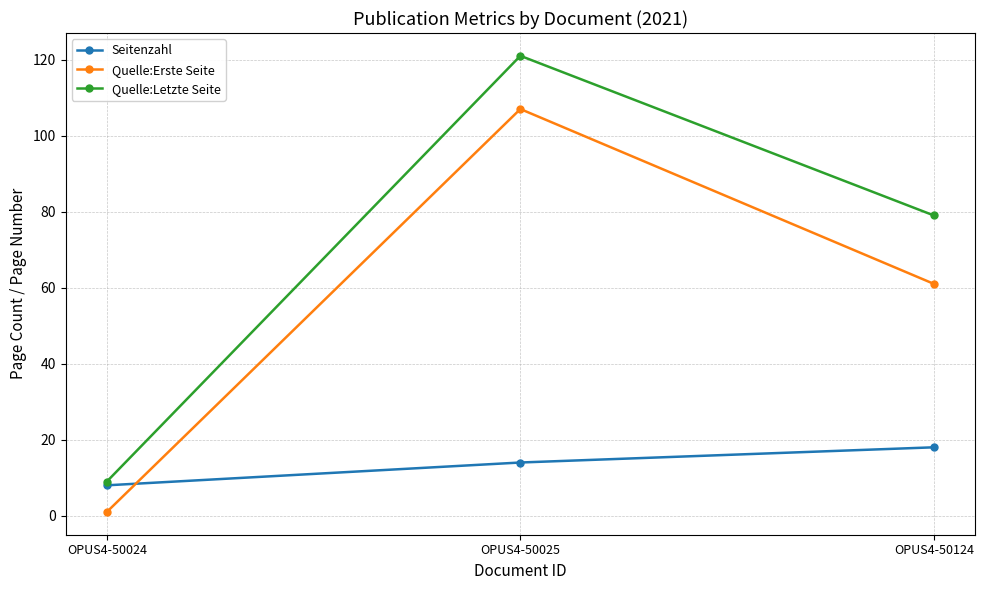

List the series in order of their peak value, highest first.

Quelle:Letzte Seite, Quelle:Erste Seite, Seitenzahl